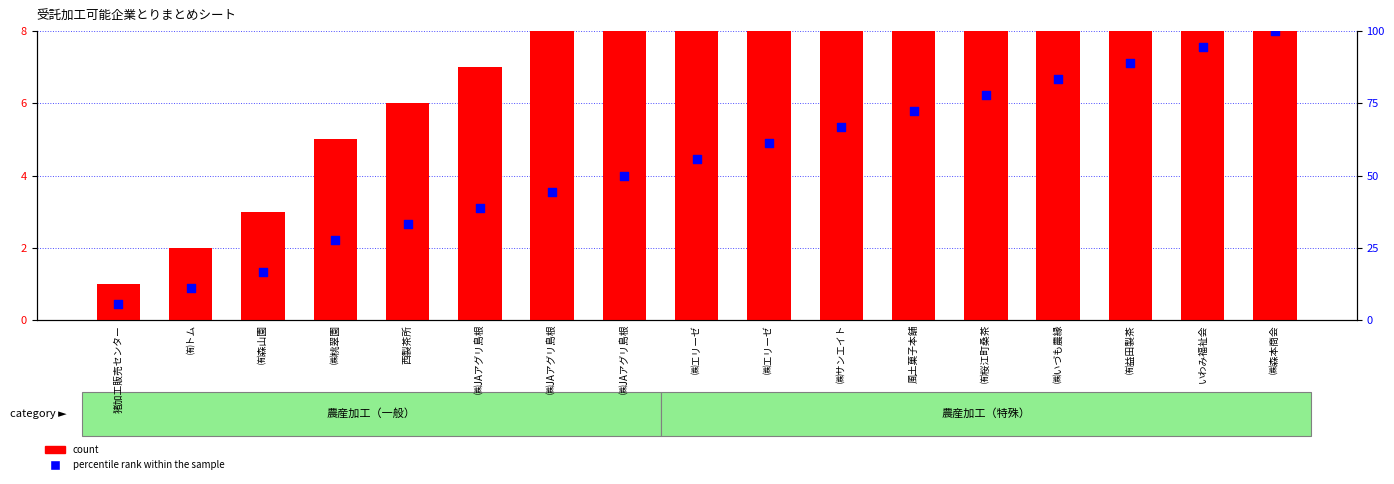

Is the value of percentile rank within the sample at ㈱桃翠園 greater than the value of count at ㈲森山園?

Yes